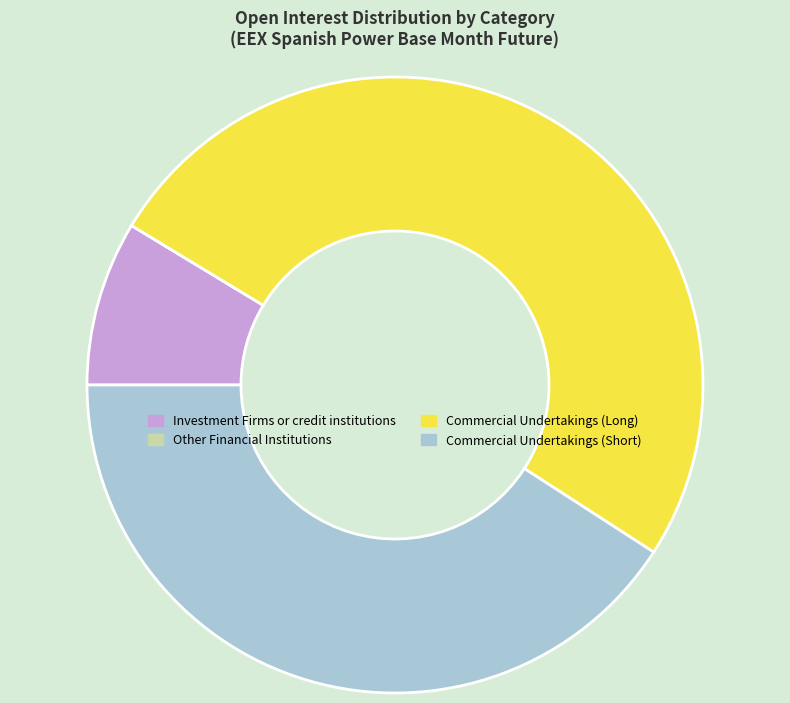

Is Commercial Undertakings (Long) the majority of the pie?

Yes